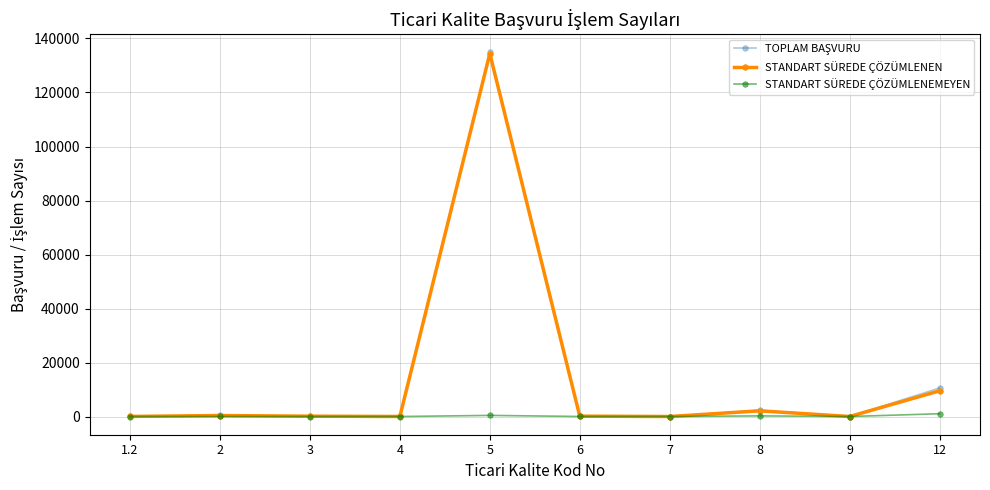

At which category is the sum across all series the highest?

5